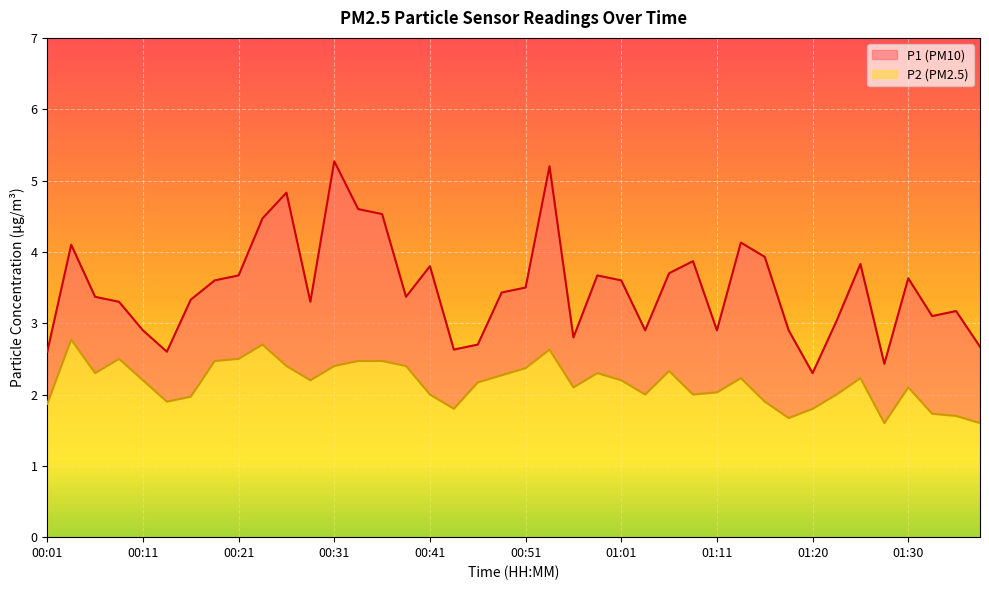

True or false: P2 and P1 cross at least once.

False